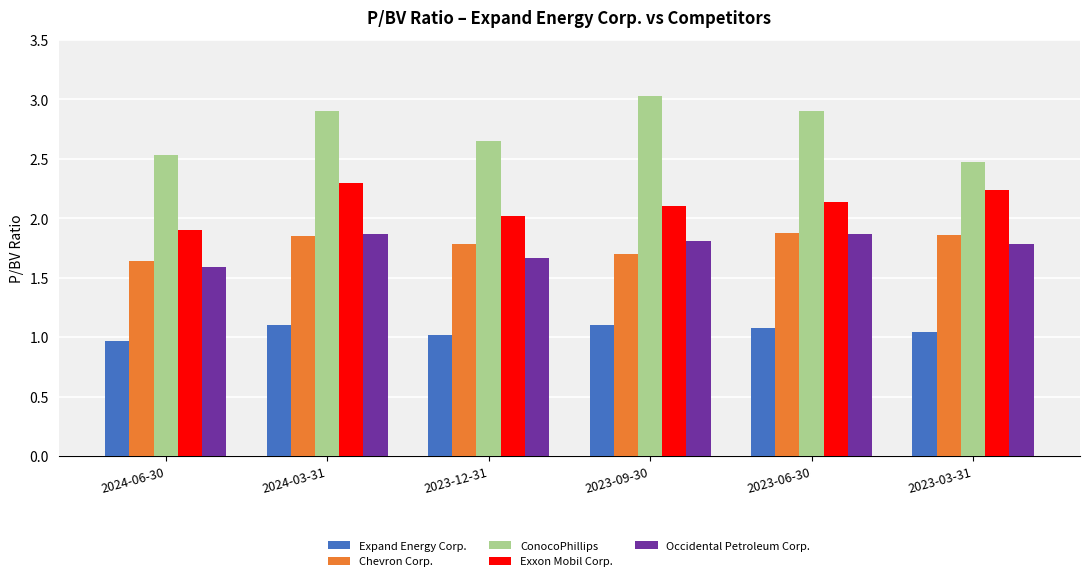

How many bars are there in each group?

5